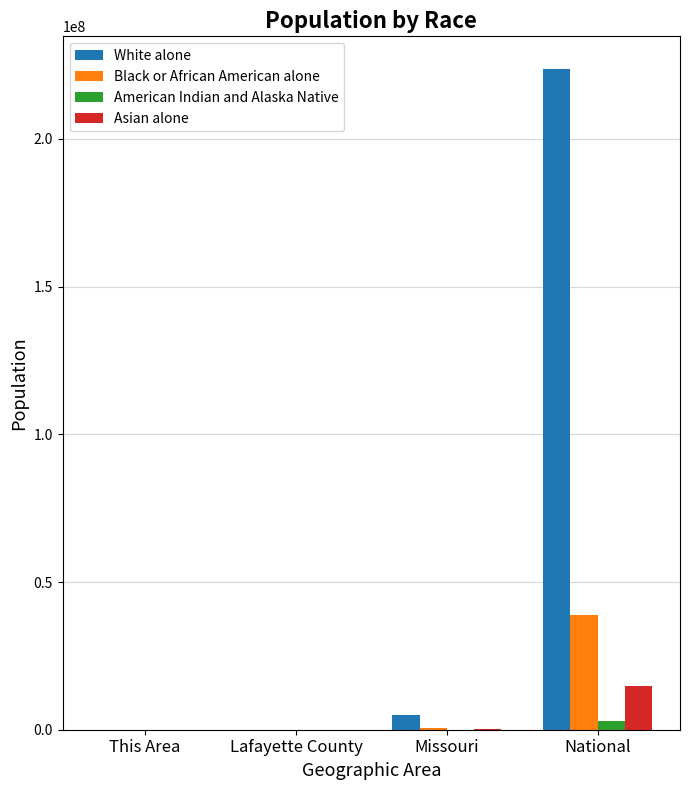

What is the greatest value displayed?

223553265